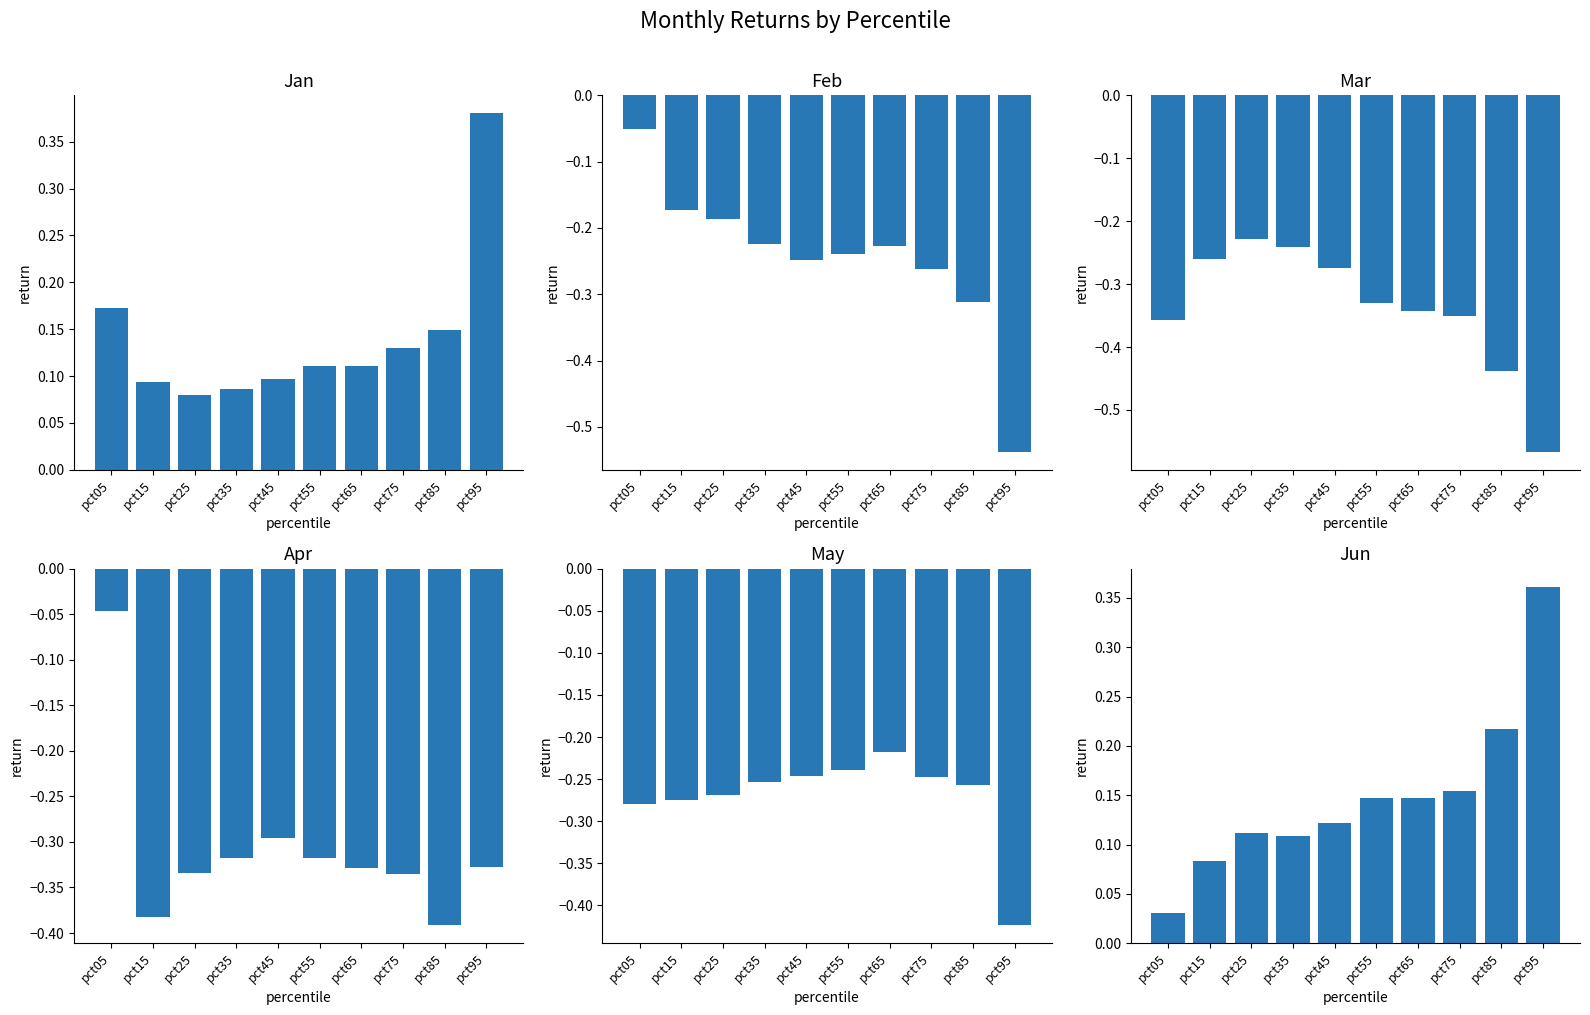

Rank the series at pct15 from highest to lowest value.

Jan, Jun, Feb, Mar, May, Apr